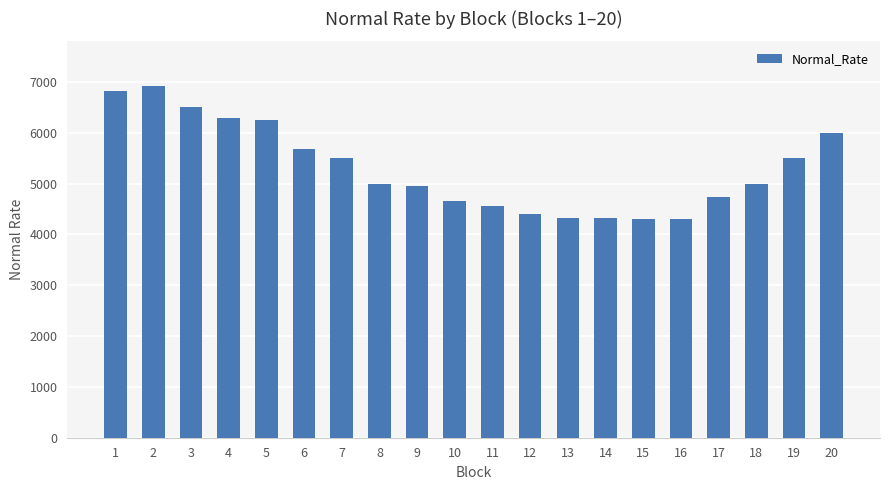

True or false: the data shows 7035.6 at 11.

False